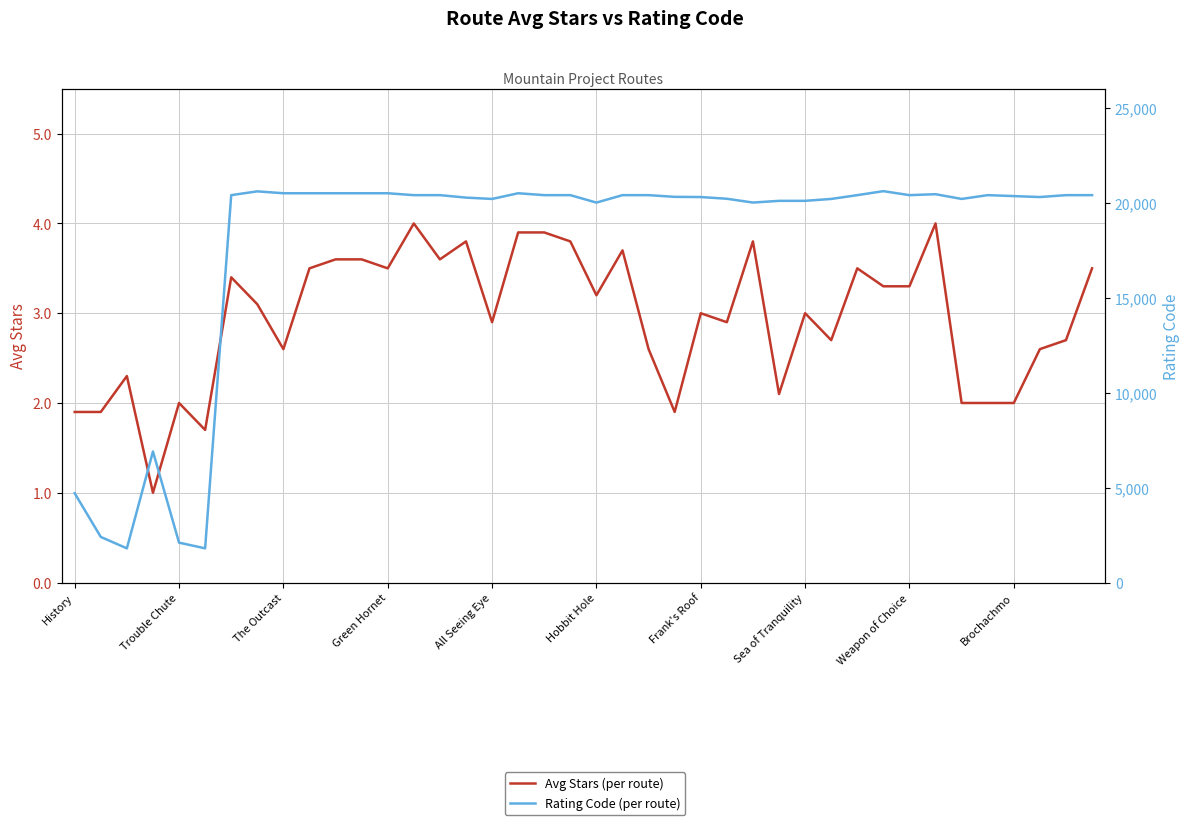

What is the sum of the Avg Stars values at 39 and 23?

5.4